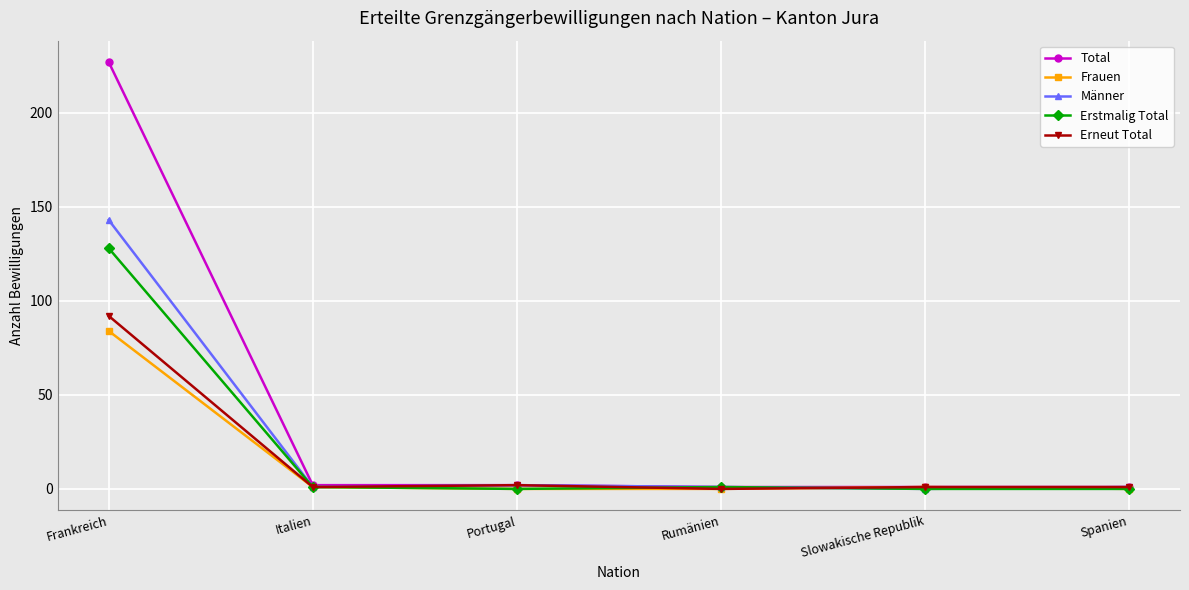

Is it true that Erstmalig Total equals -64 at Portugal?

False